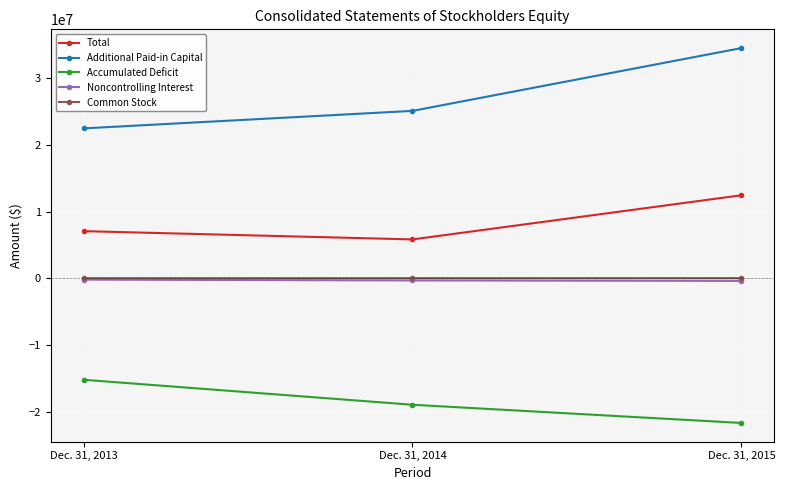

Which series has the widest spread of values?

Additional Paid-in Capital